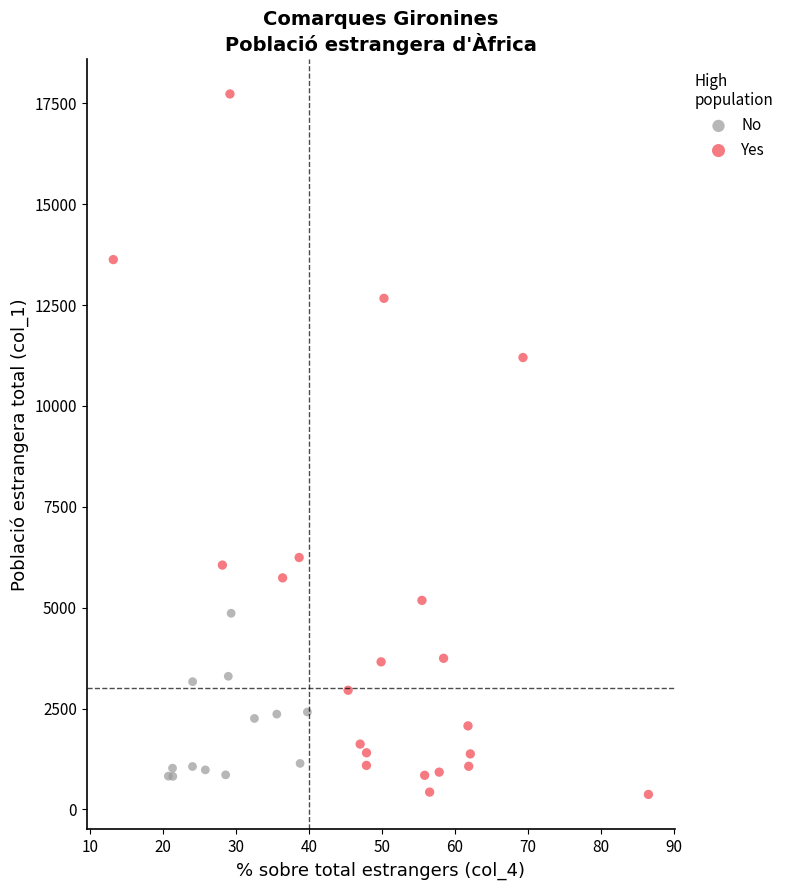

Which series contains the highest Y value?

Yes